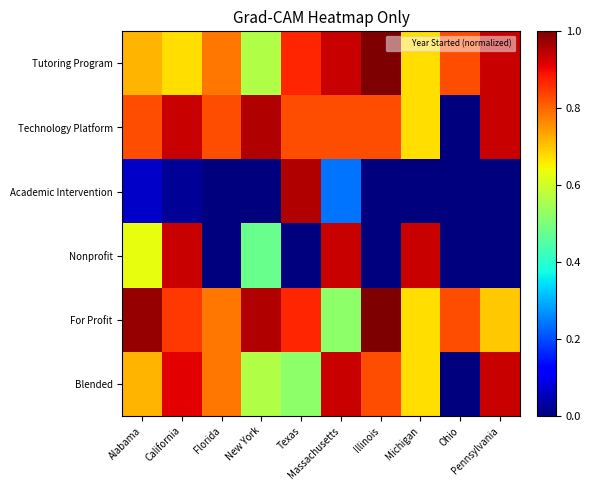

What is the total value across all series at Massachusetts?

4.4